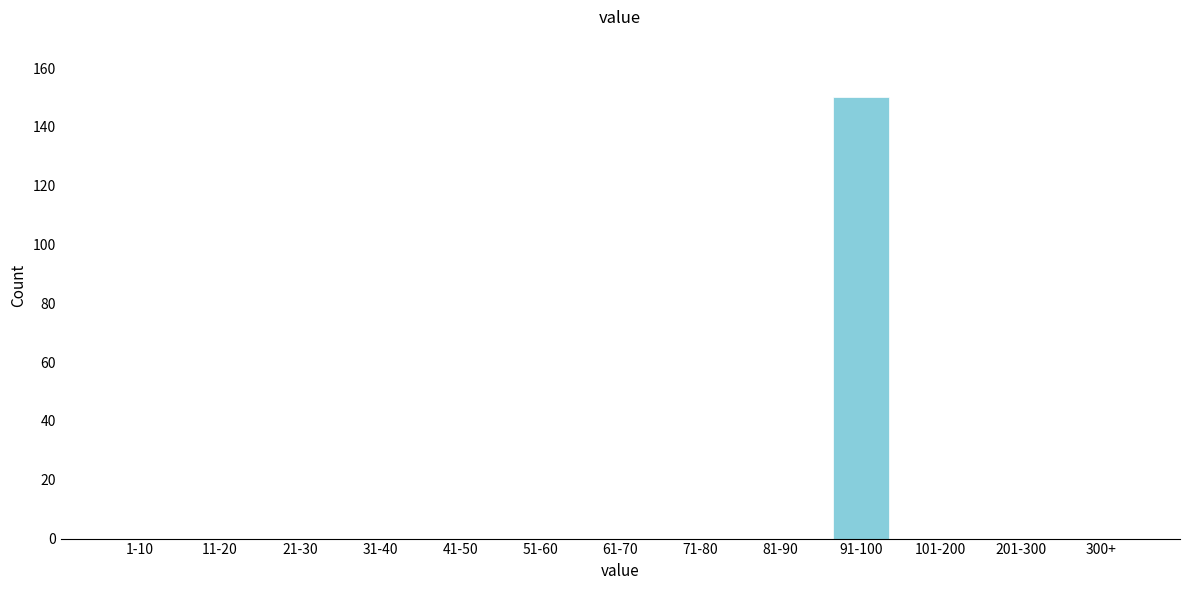

Reading left to right, what are all the values shown in this chart?

1-10=0	11-20=0	21-30=0	31-40=0	41-50=0	51-60=0	61-70=0	71-80=0	81-90=0	91-100=150	101-200=0	201-300=0	300+=0